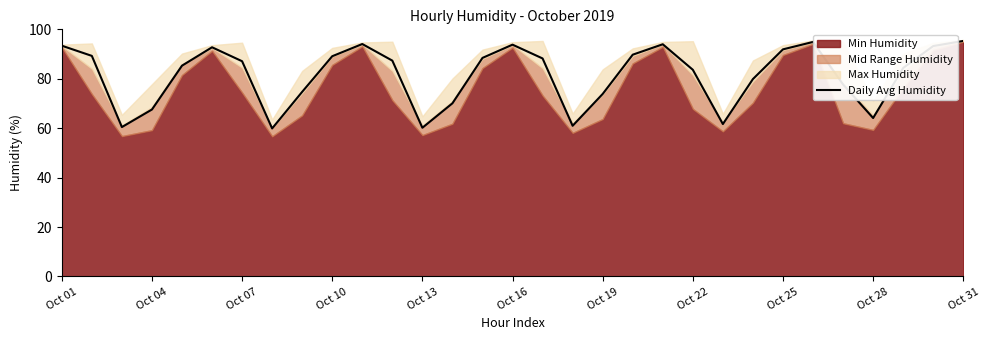

What is the lowest value of the Daily Avg Humidity series?

59.9